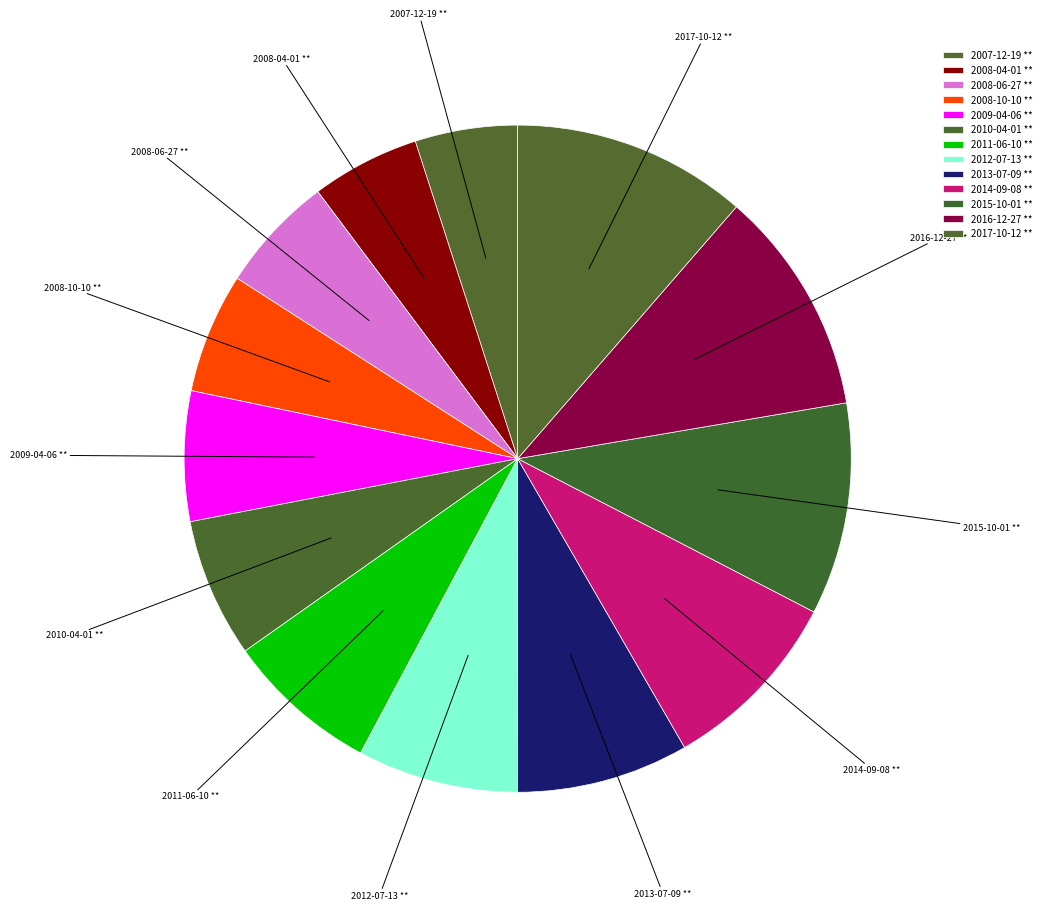

To the nearest percent, what is the combined percentage of 2011-06-10 and 2010-04-01?

14%